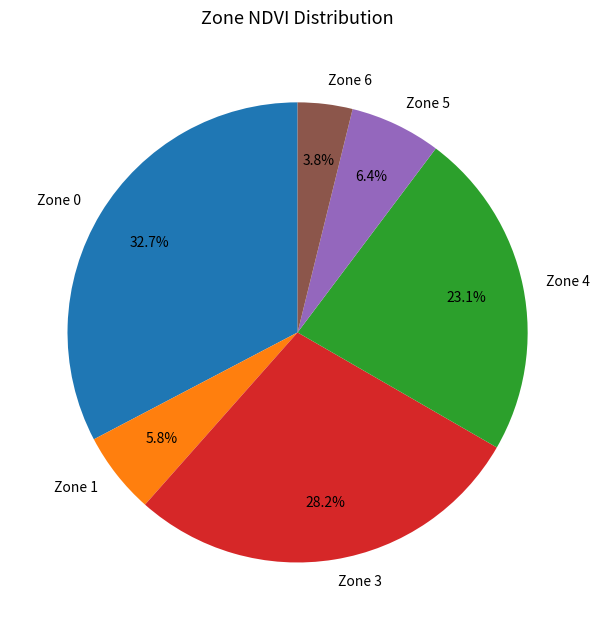

What is the total percentage of Zone 1 and Zone 0?

38.5%